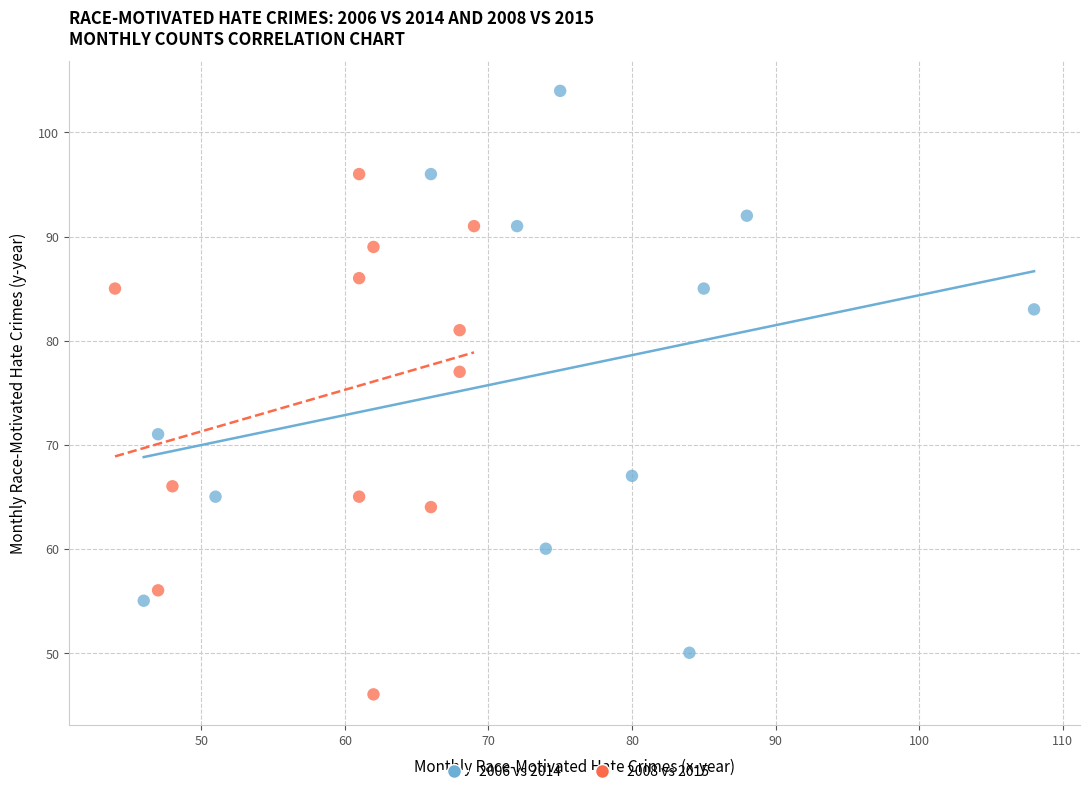

Which series reaches the maximum Y coordinate?

2006 vs 2014